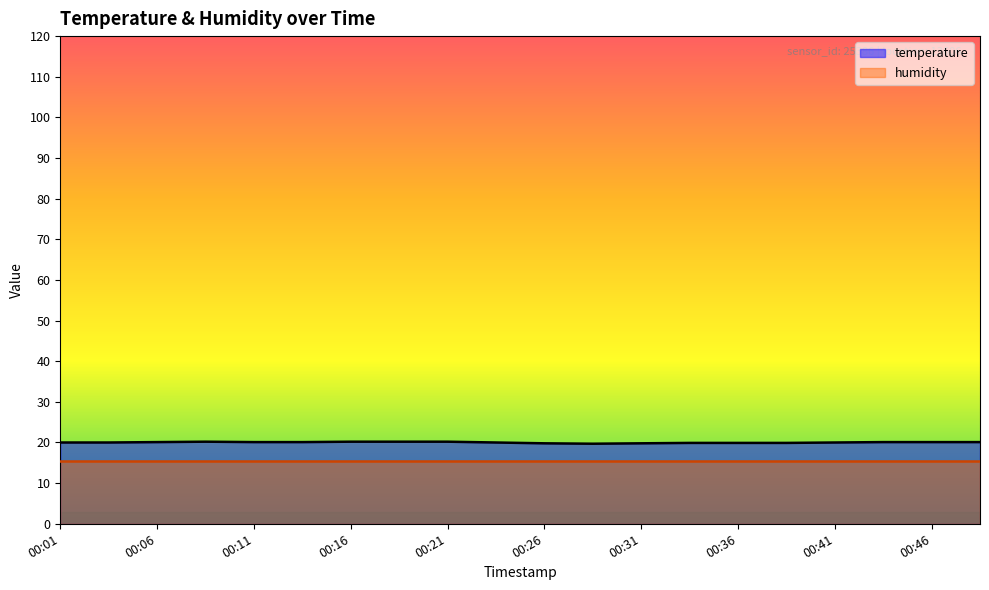

List the labels in order of value, largest first.

00:09, 00:16, 00:19, 00:21, 00:06, 00:11, 00:14, 00:43, 00:46, 00:48, 00:01, 00:04, 00:23, 00:41, 00:33, 00:36, 00:38, 00:26, 00:31, 00:28